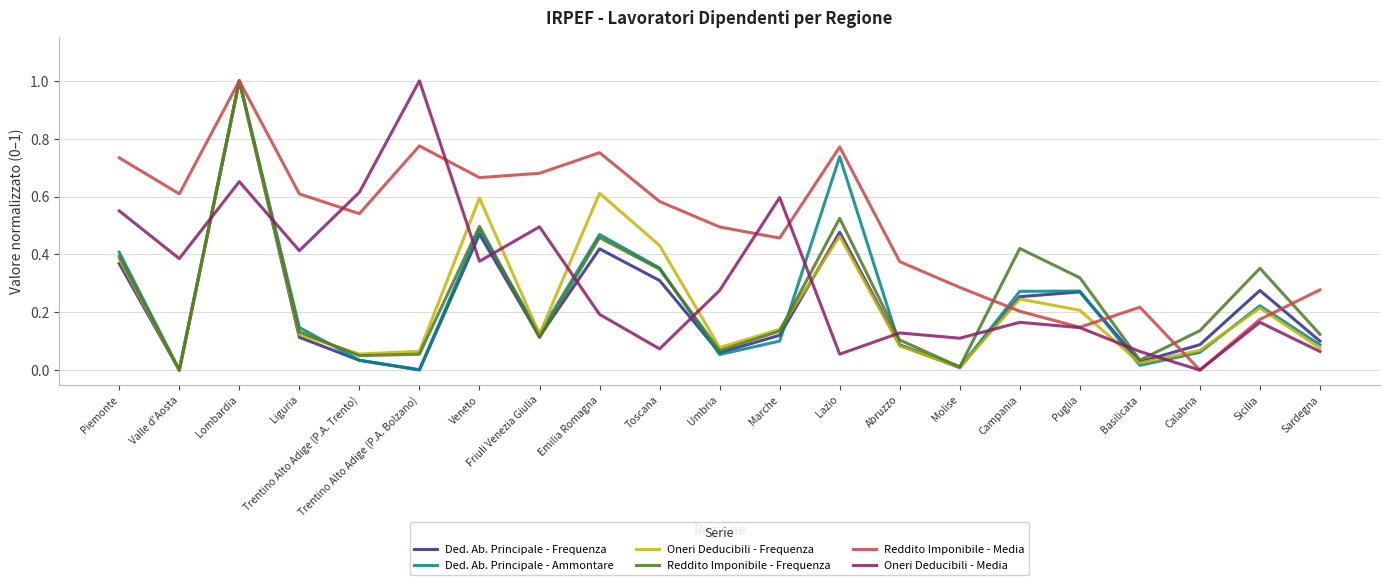

Between Trentino Alto Adige (P.A. Bolzano) and Friuli Venezia Giulia, which series saw the biggest shift?

Oneri Deducibili - Media